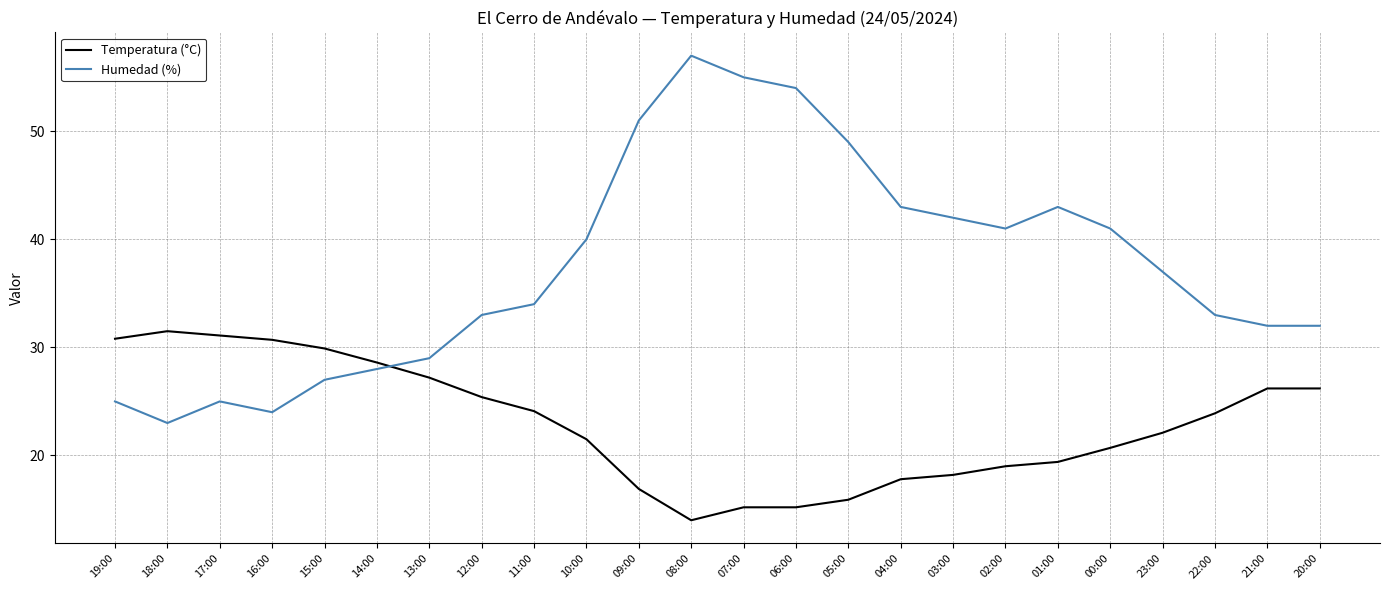

Is this an area chart (filled region under the line)?

No